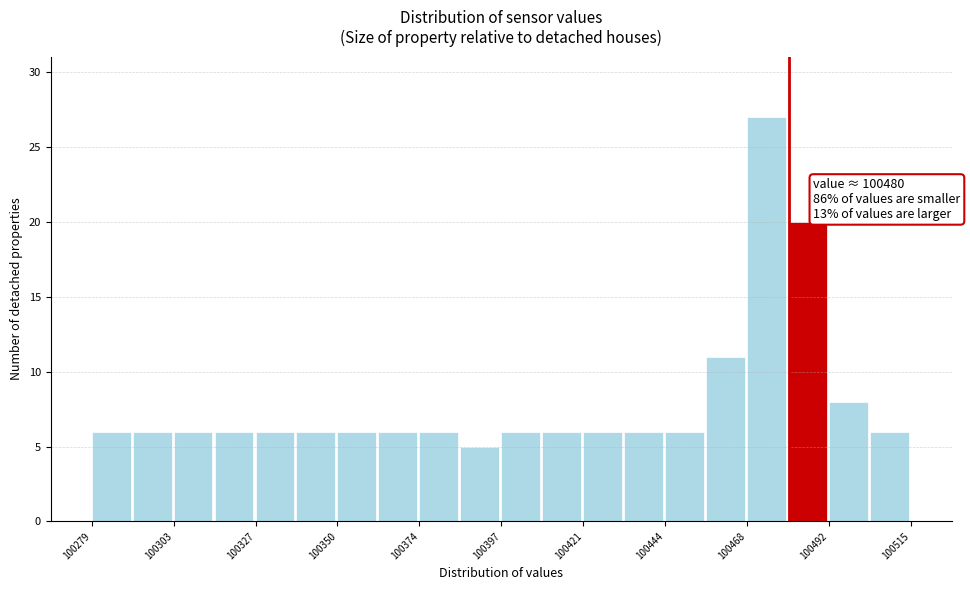

Around what value on the x-axis is the tallest bar? Give the approximate position of its centre, as read against the axis.

100475